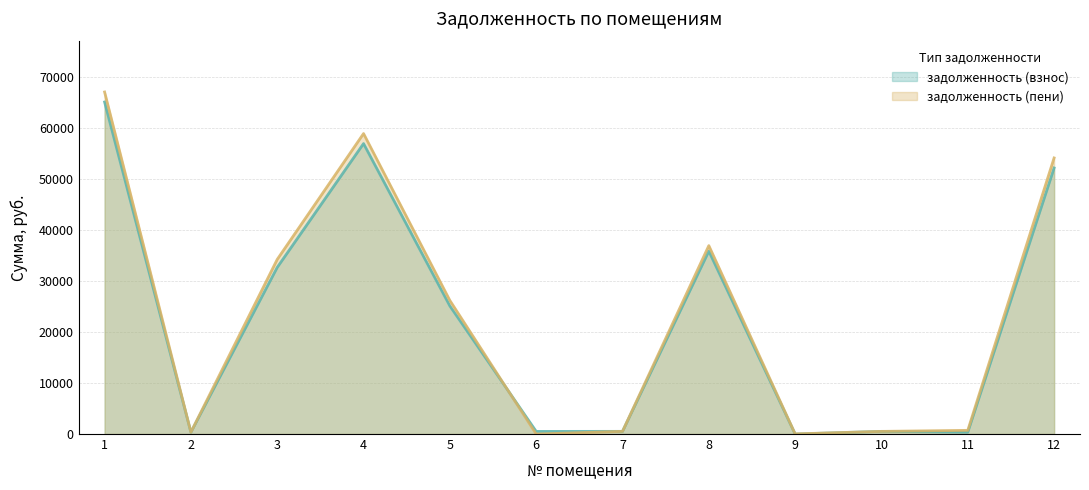

How many times do задолженность (взнос) and задолженность (пени) cross each other?

1